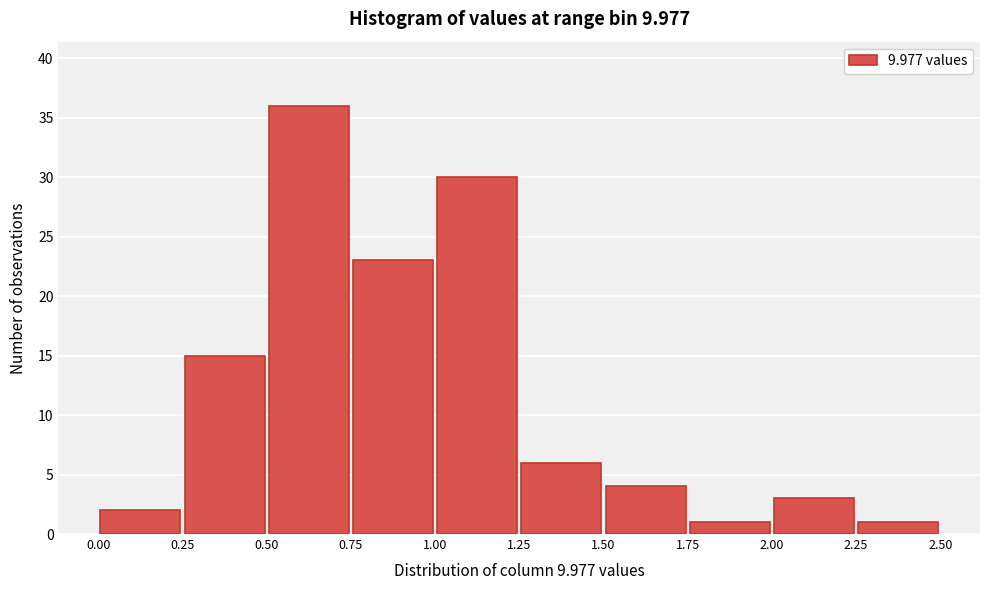

Which range on the x-axis has the tallest bar?

0.50 to 0.75